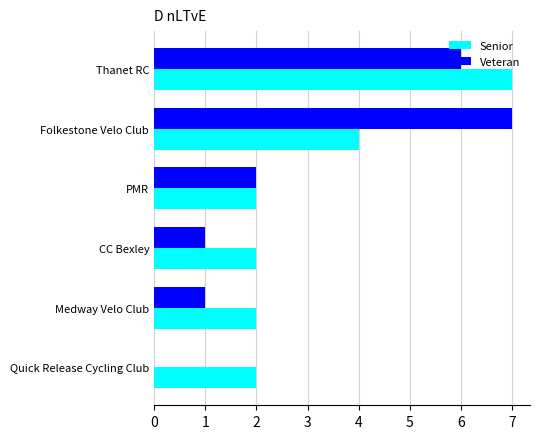

What is the greatest value displayed?

7